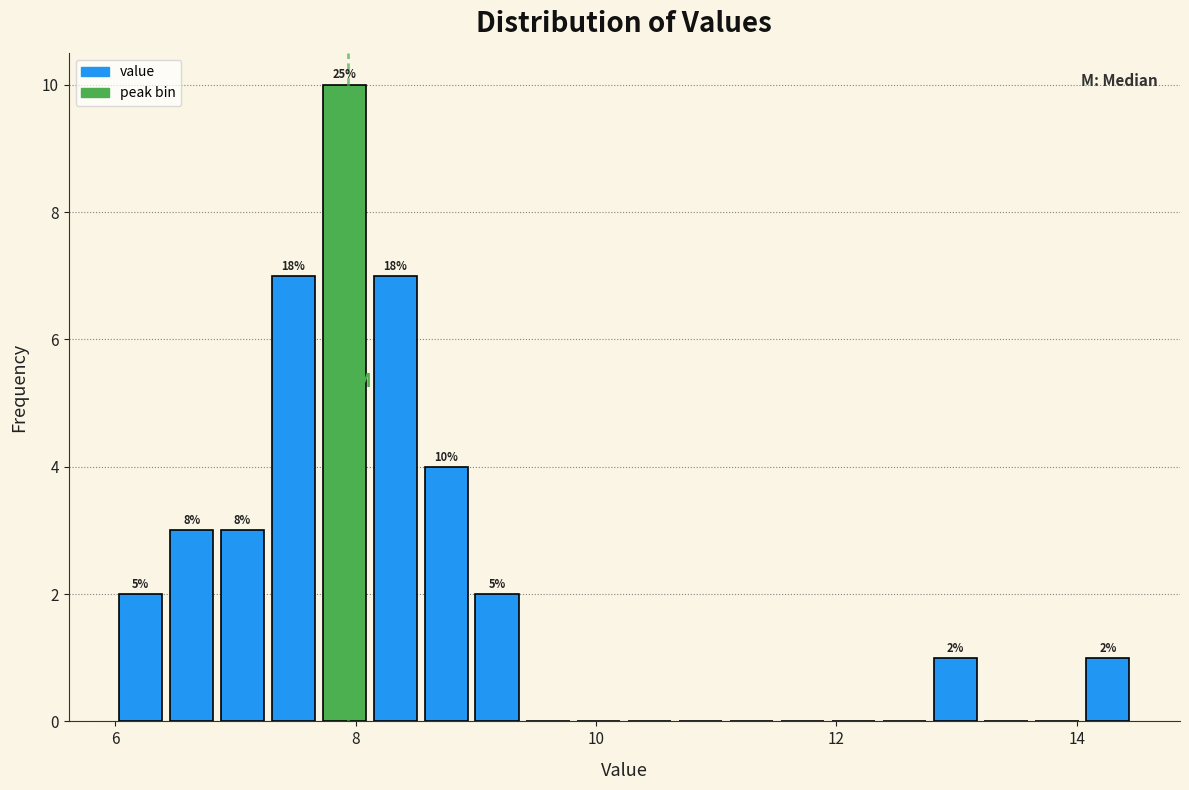

Around what value on the x-axis is the tallest bar? Give the approximate position of its centre, as read against the axis.

8.0